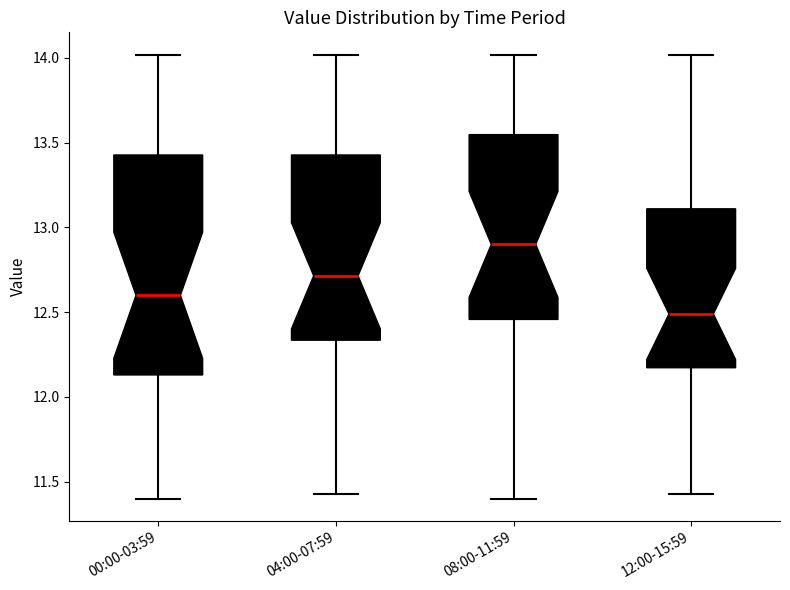

Comparing the boxes themselves (not the whiskers), which one is the tallest?

00:00-03:59